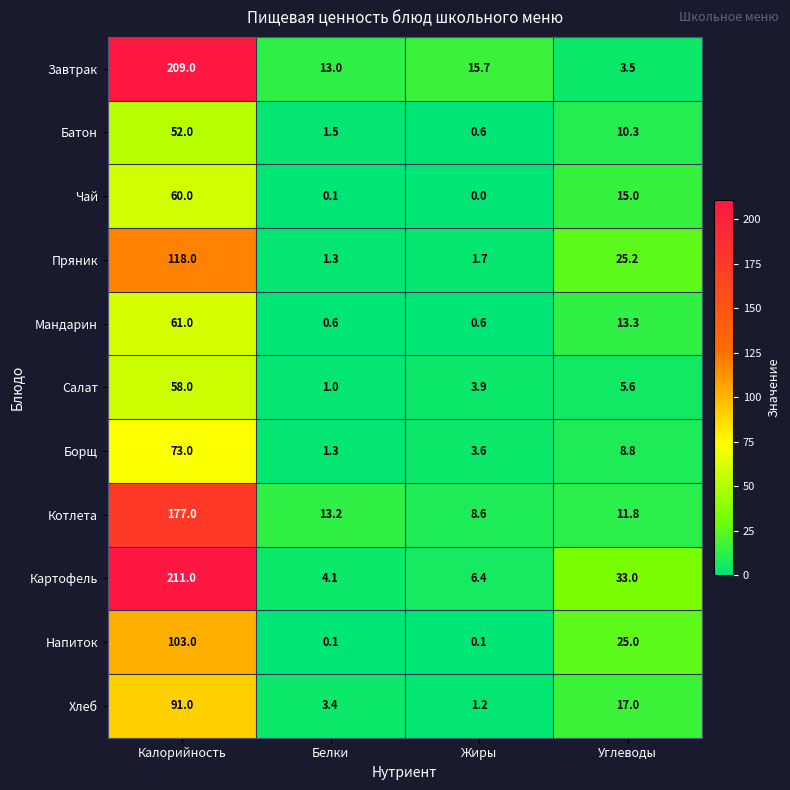

Is it true that Пряник equals 2.6 at Жиры?

False